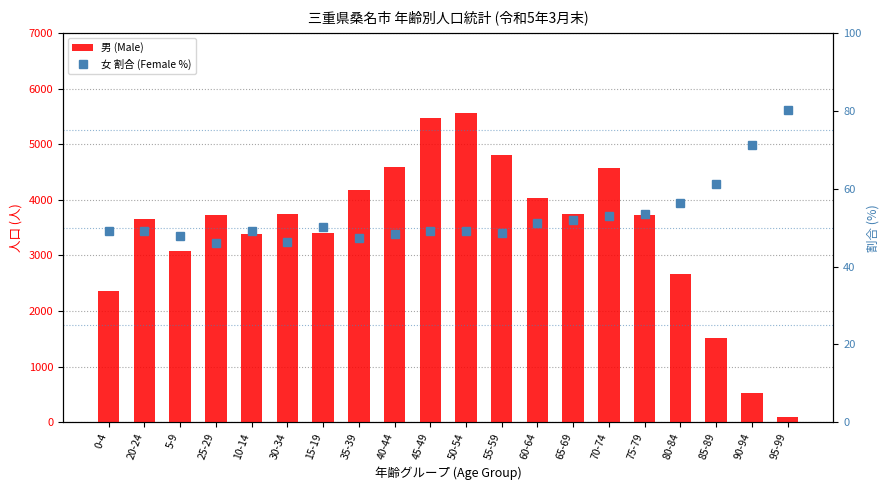

True or false: 男 (Male) has a value of 5919.1 at 30-34.

False